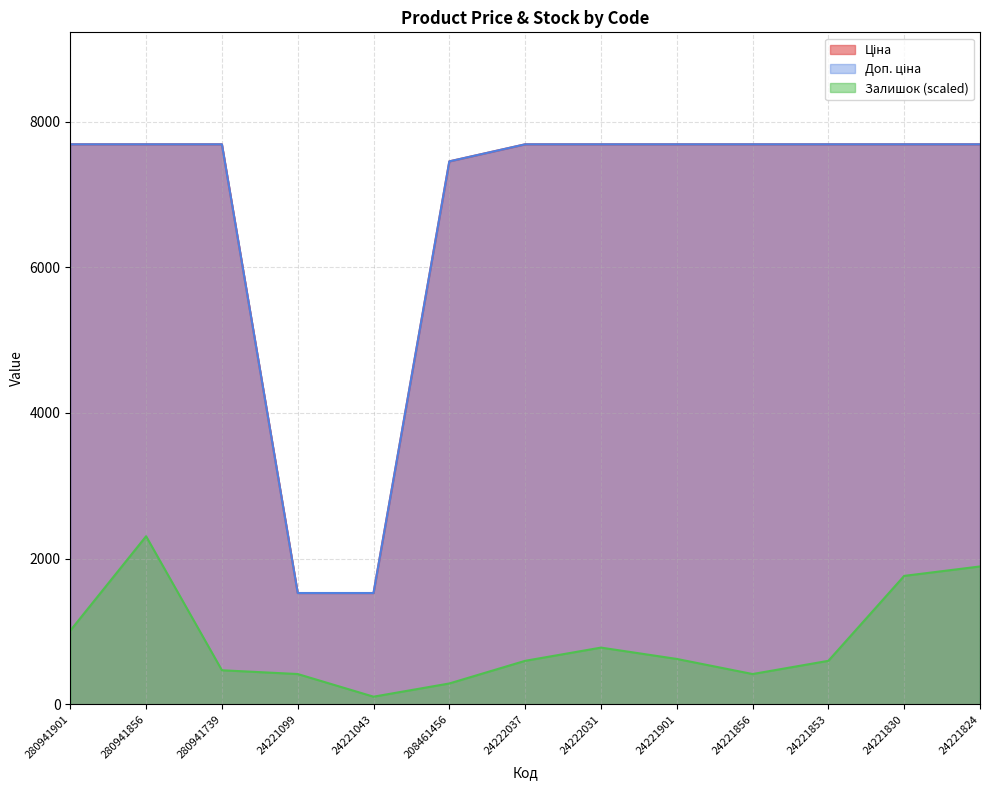

Which series changed the most between 24221099 and 24221901?

Ціна